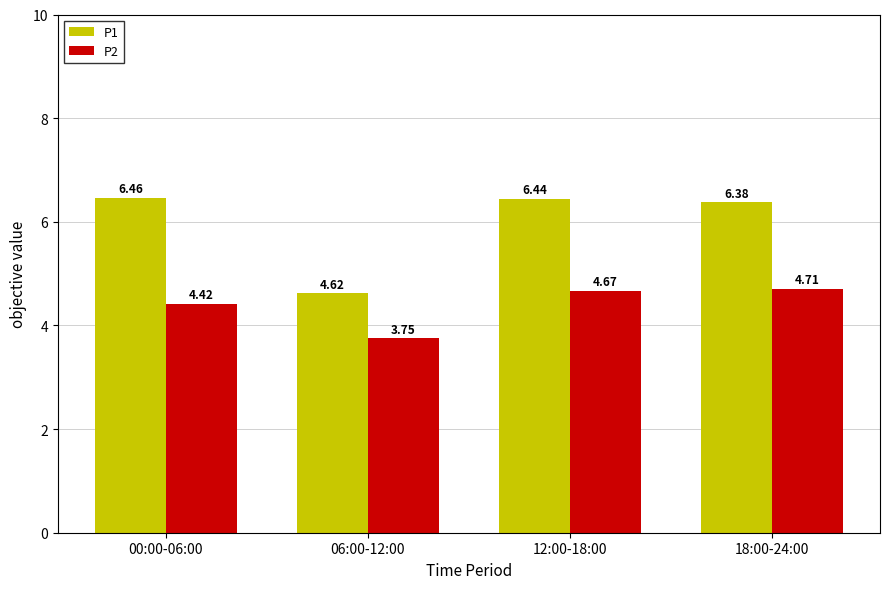

Rank the series at 18:00-24:00 from lowest to highest value.

P2, P1